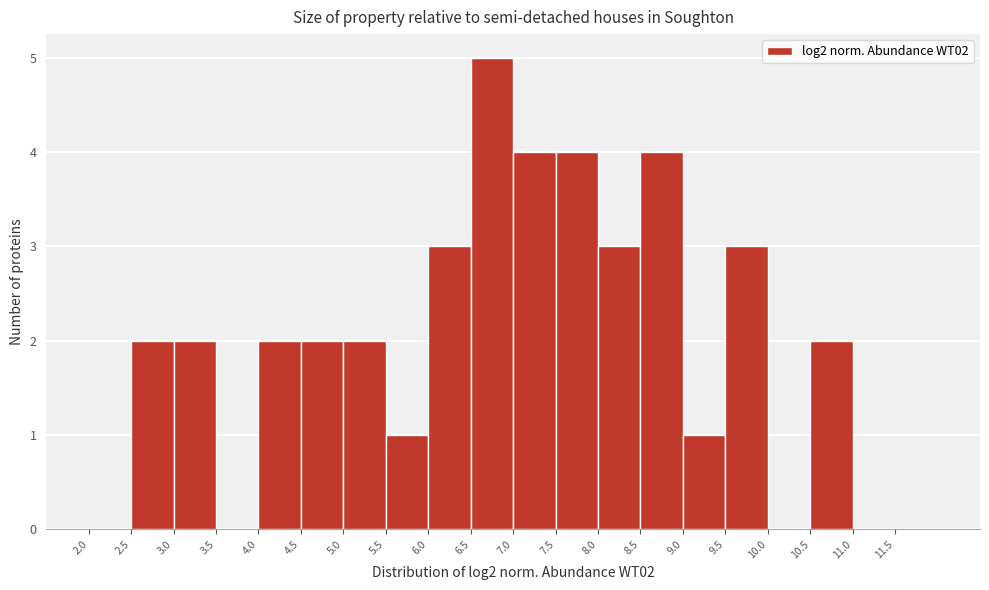

How tall is the bar that spans 6.5 to 7.0 on the x-axis? The values are not printed on the chart, so give them approximately, as read against the axis.

5